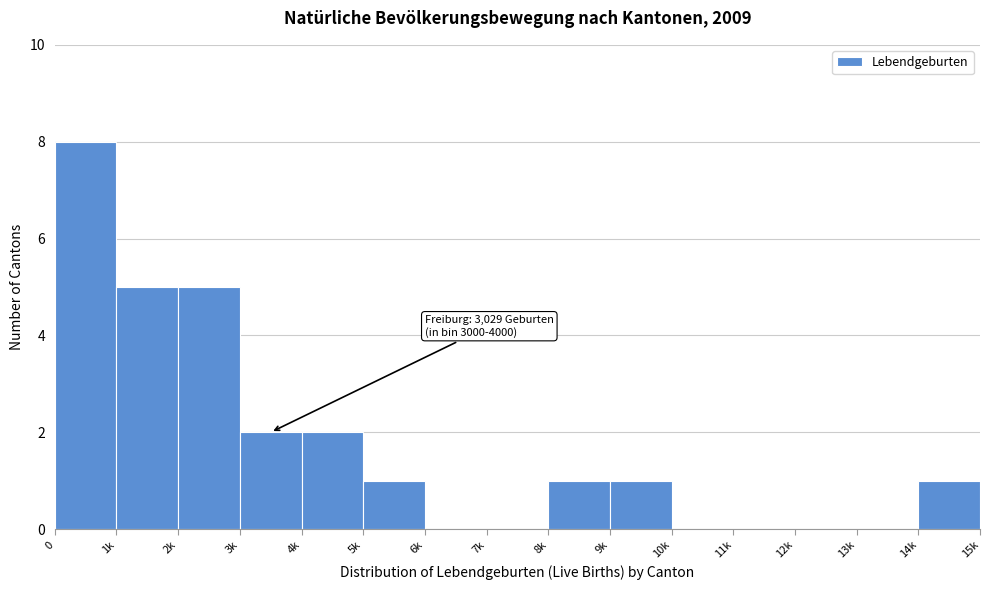

Reading left to right, list all the values displayed in this chart.

0=8	1k=5	2k=5	3k=2	4k=2	5k=1	6k=0	7k=0	8k=1	9k=1	10k=0	11k=0	12k=0	13k=0	14k=1